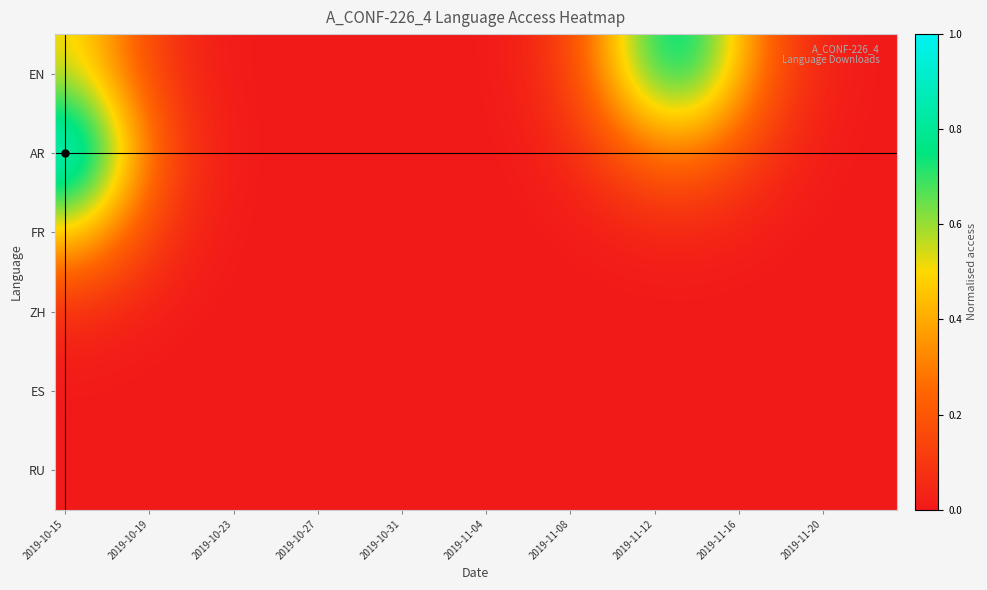

Which series has the largest range (max minus min)?

AR